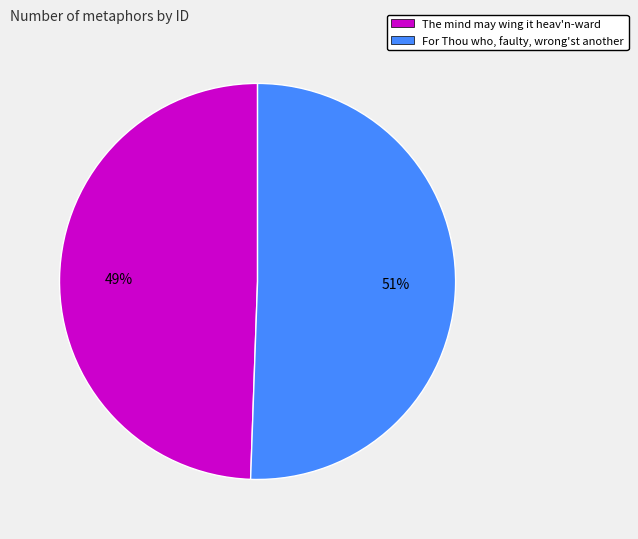

To the nearest percent, what percentage of the pie is For Thou who, faulty, wrong'st another?

51%